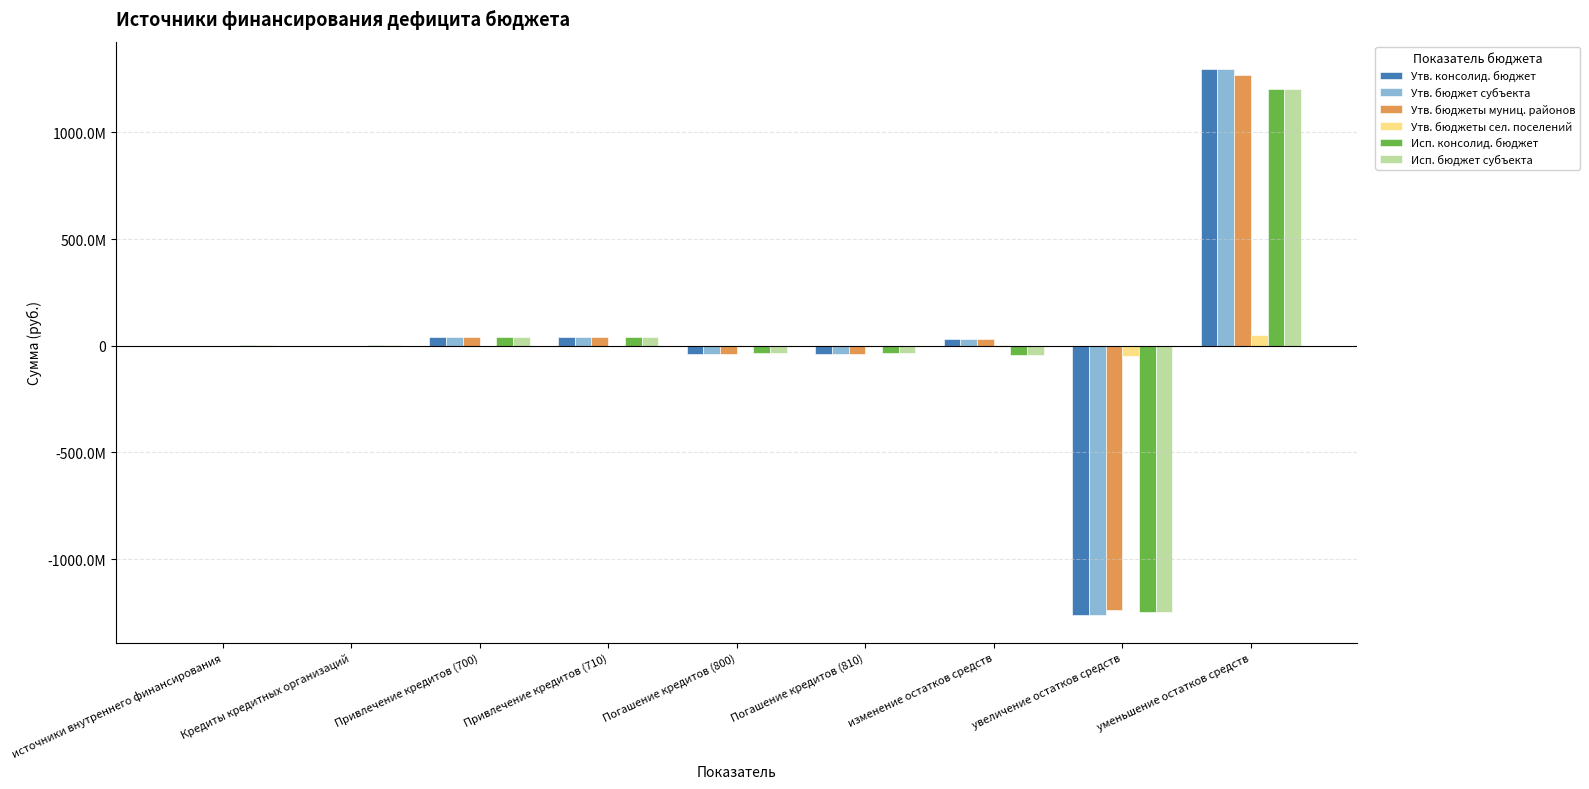

The value of Исп. бюджет субъекта at Погашение кредитов (800) is -36300000.0. True or false?

True